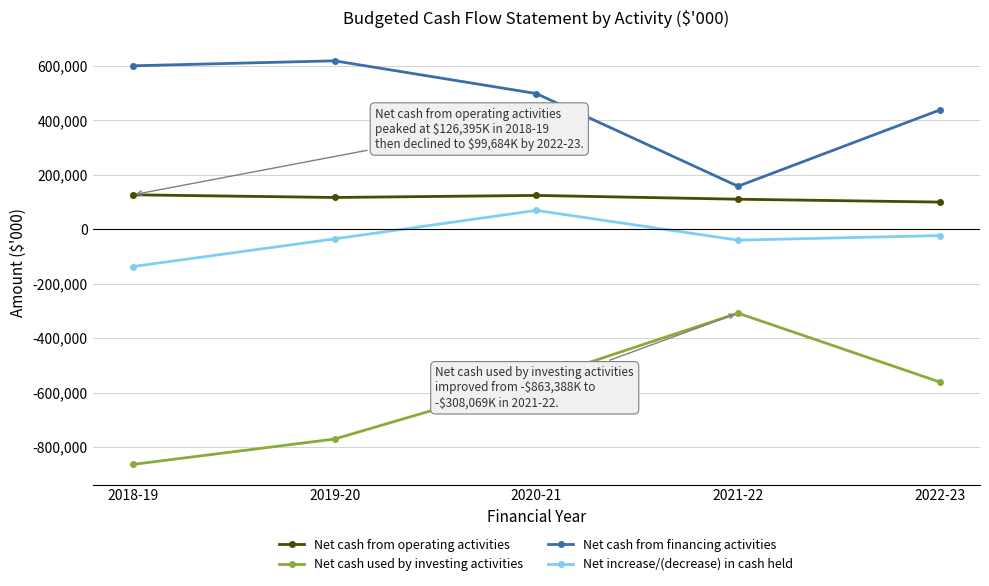

How many values in Net increase/(decrease) in cash held are above zero?

1